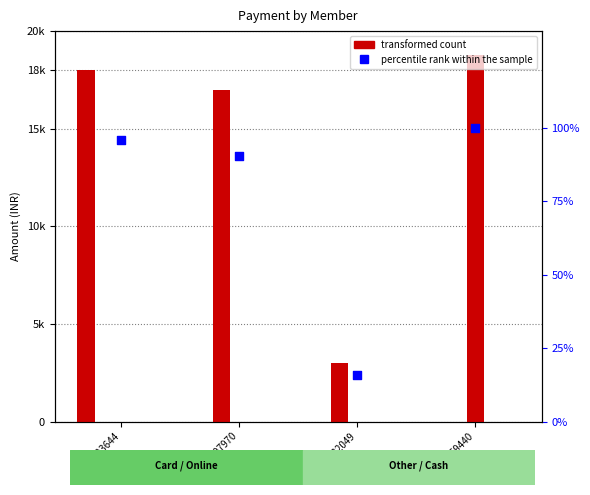

At which category is the sum across all series the highest?

YDL-859440